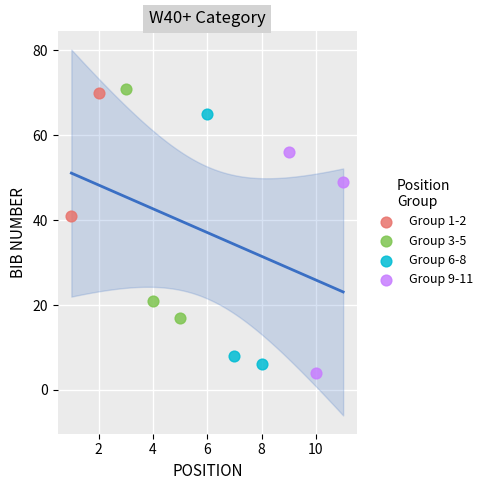

Which series reaches the maximum Y coordinate?

Group 3-5